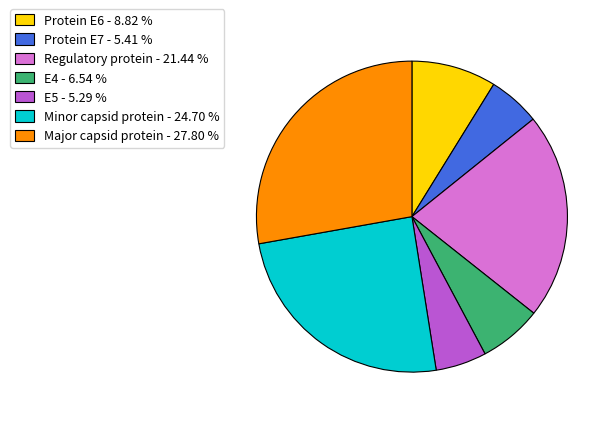

Is there any slice that represents more than half of the pie?

No